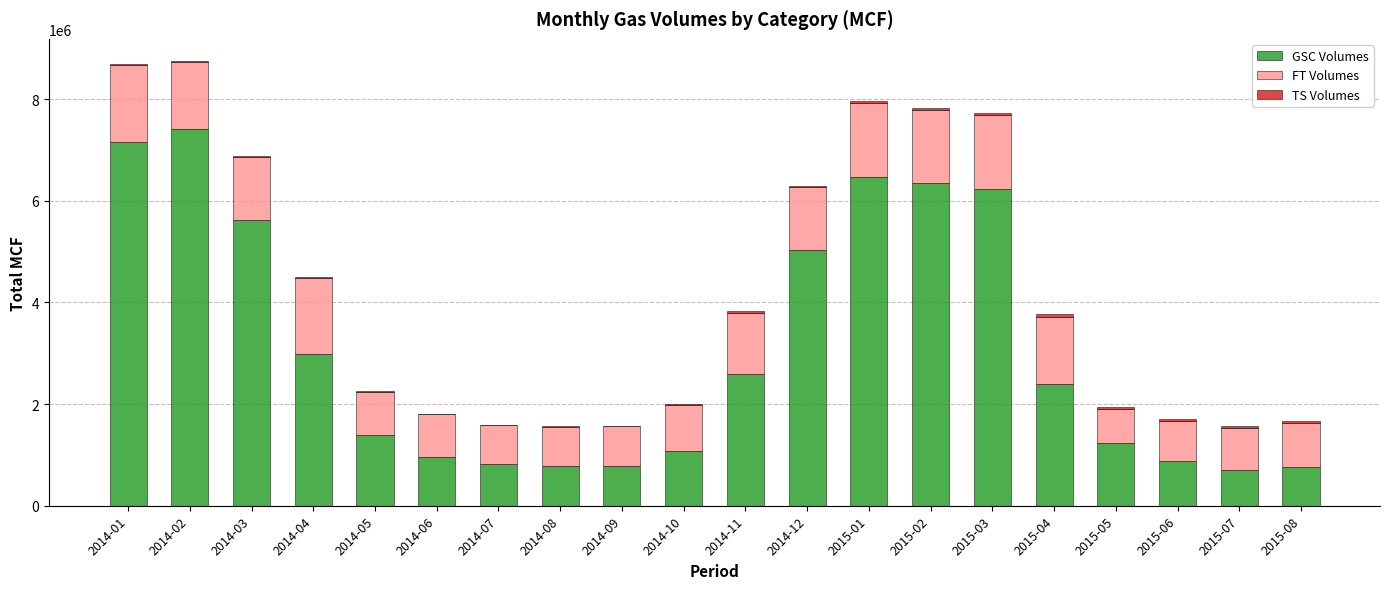

Does the chart contain stacked bars?

Yes